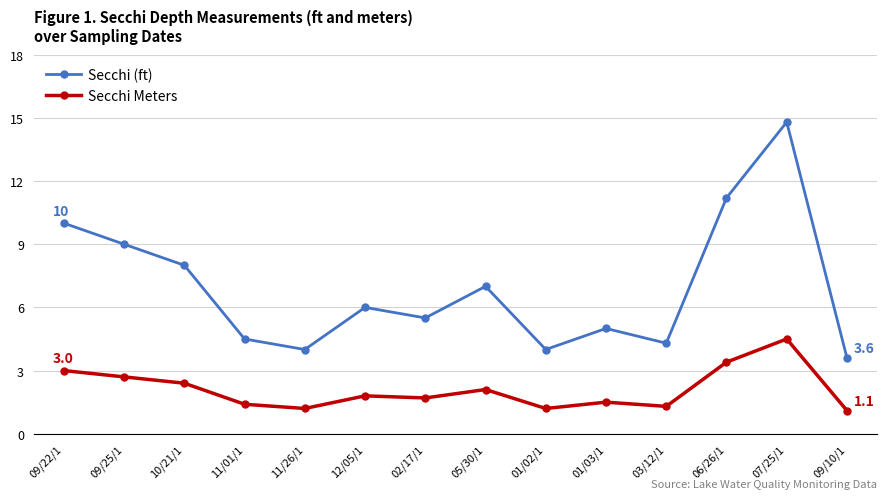

How many interior local peaks does the Secchi (ft) series have?

4